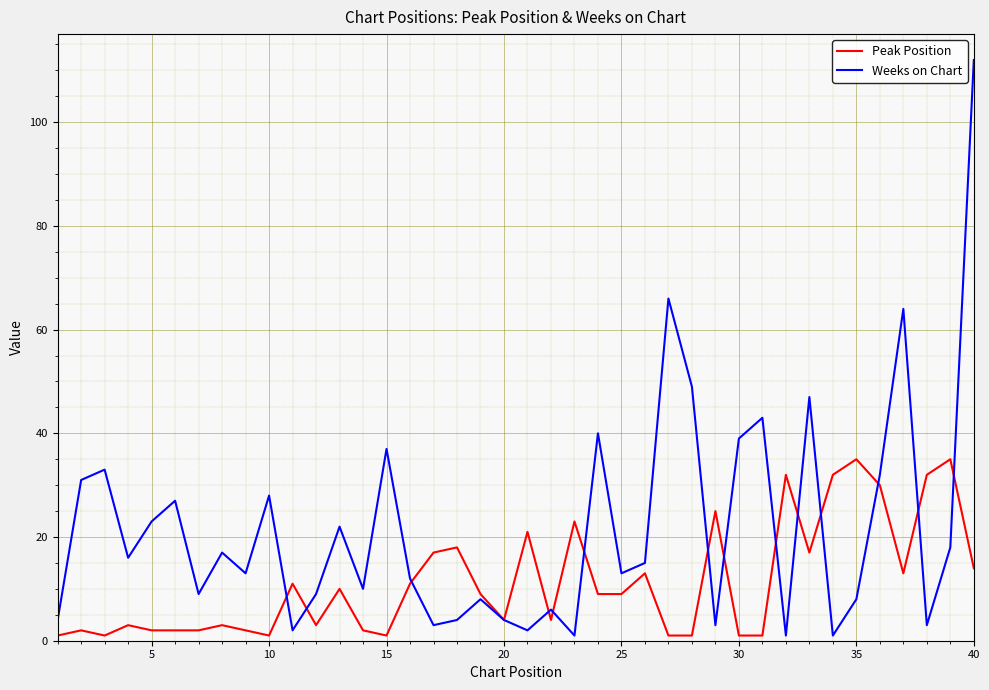

Is this an area chart (filled region under the line)?

No